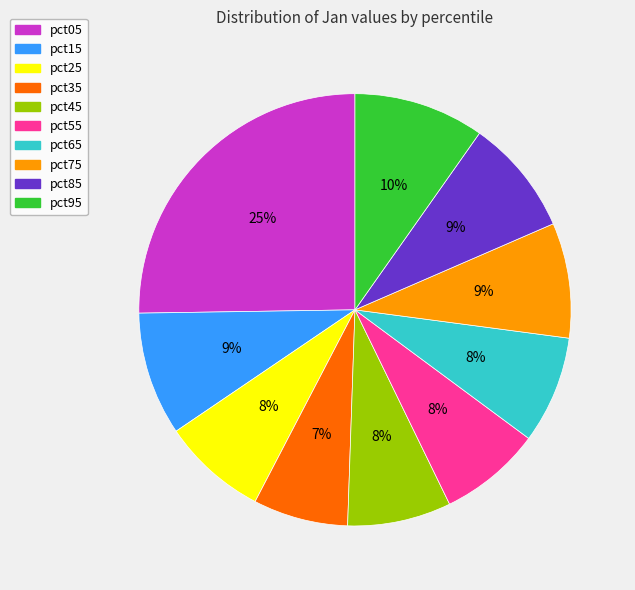

Which category has the biggest portion of the pie?

pct05